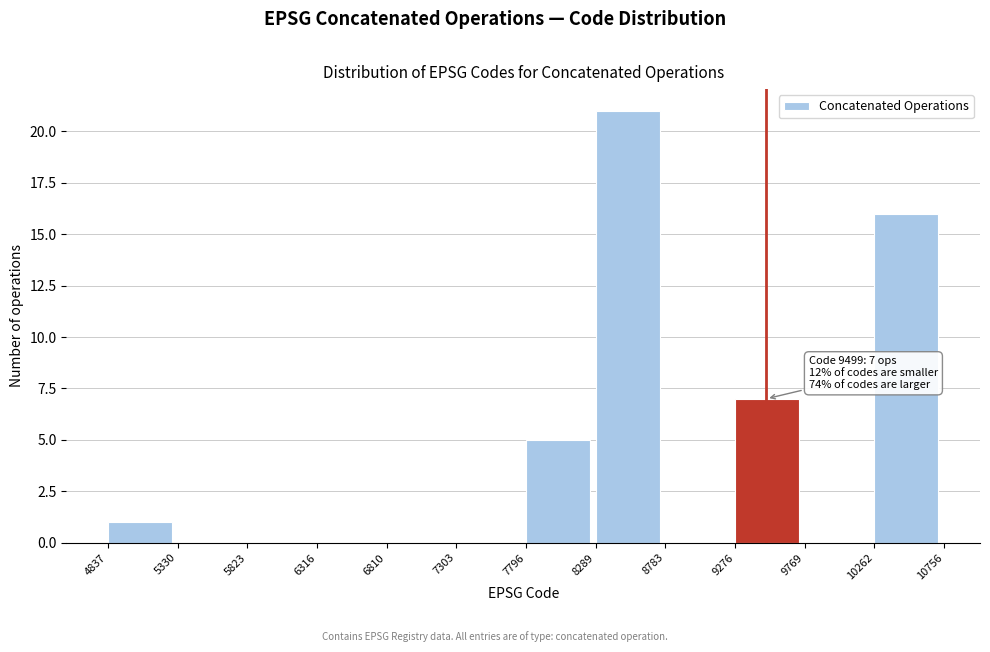

Which range on the x-axis has the tallest bar?

8289 to 8783